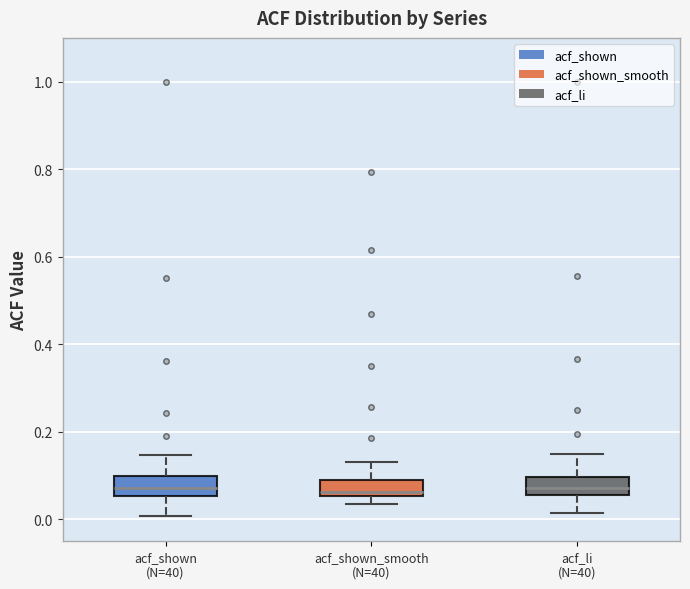

Where does the upper whisker of the box for acf_li (N=40) end on the y-axis? The values are not printed on the chart, so give them approximately, as read against the axis.

0.14